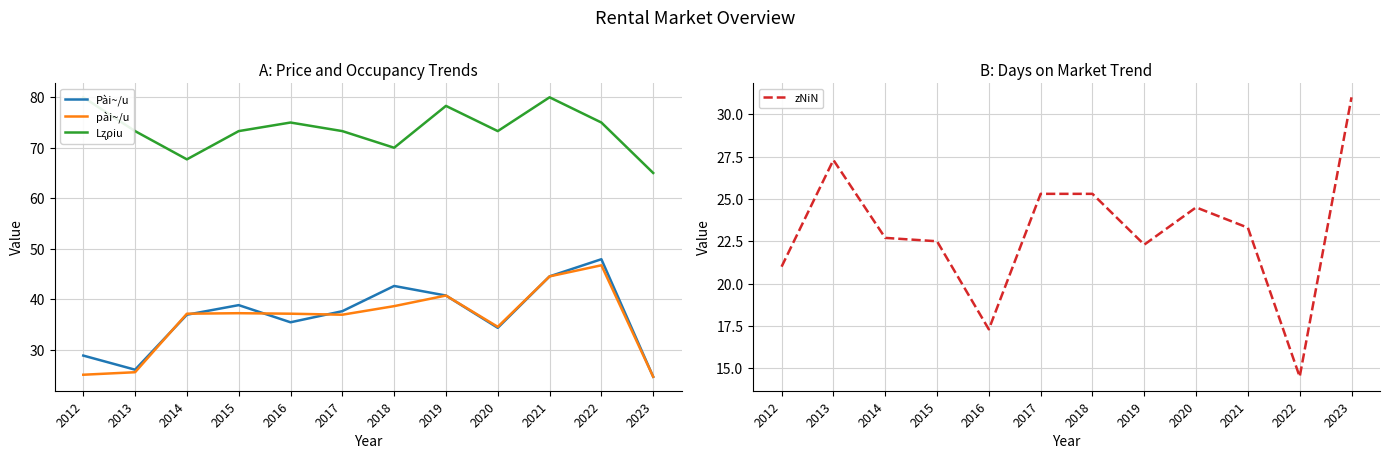

Does the chart have visible grid lines?

Yes